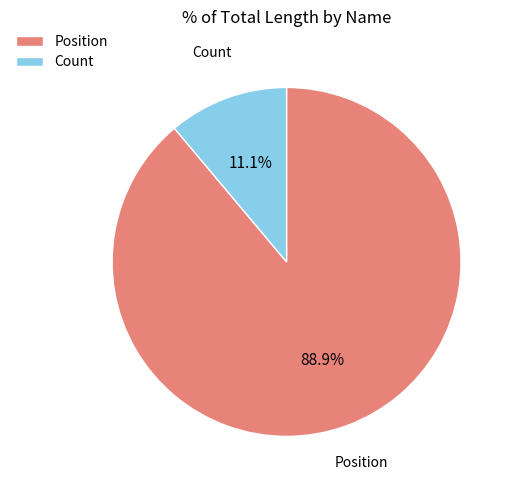

Between Count and Position, which is larger?

Position